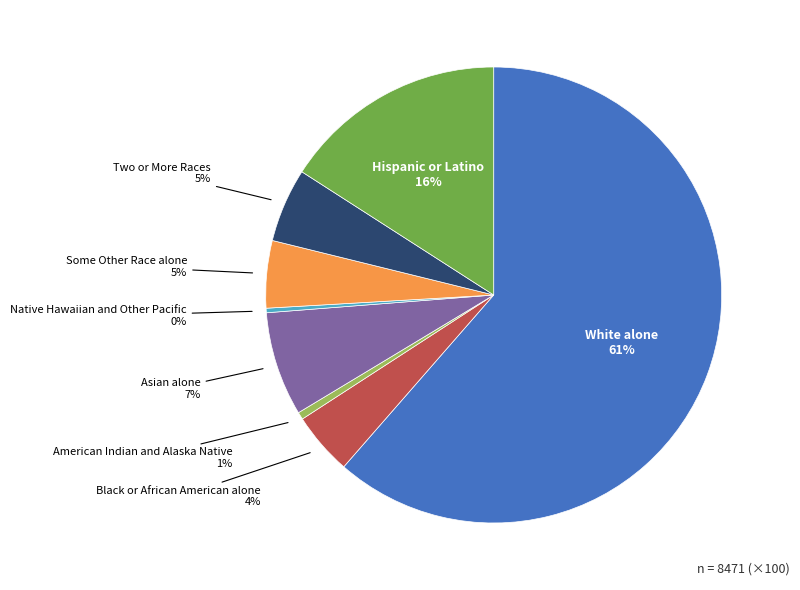

Is there any slice that represents more than half of the pie?

Yes